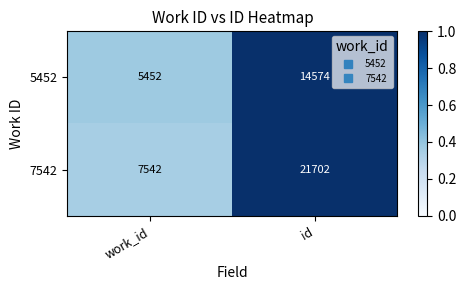

At which category does the chart reach its peak across all series?

id